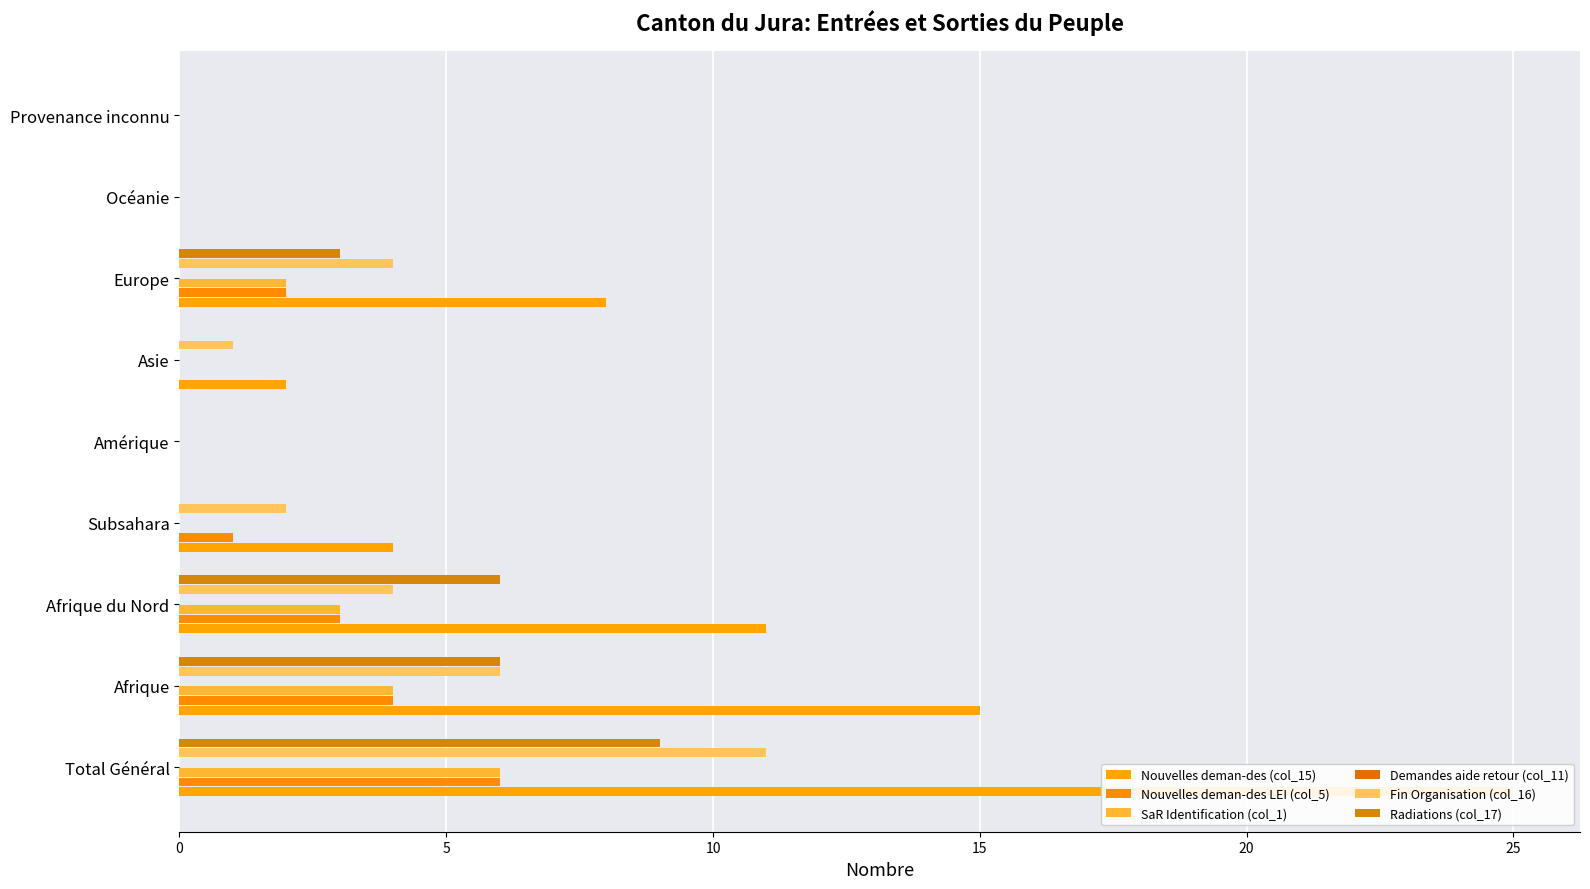

Is it true that Fin Organisation (col_16) equals 0.0 at Amérique?

True